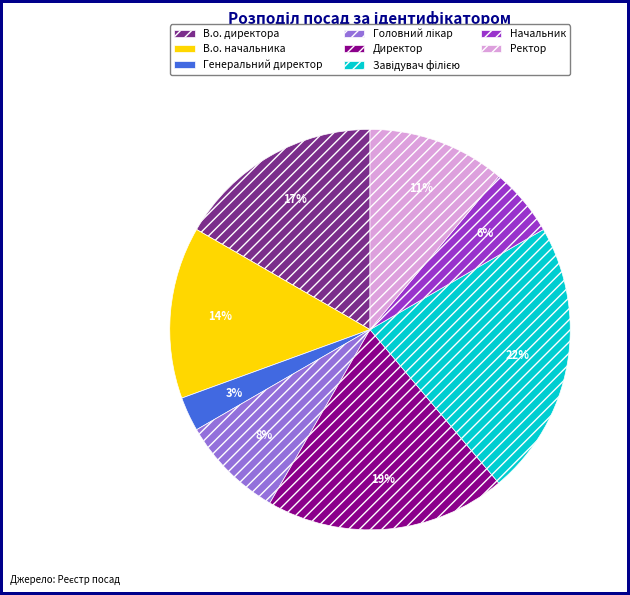

Does any single category account for the majority?

No